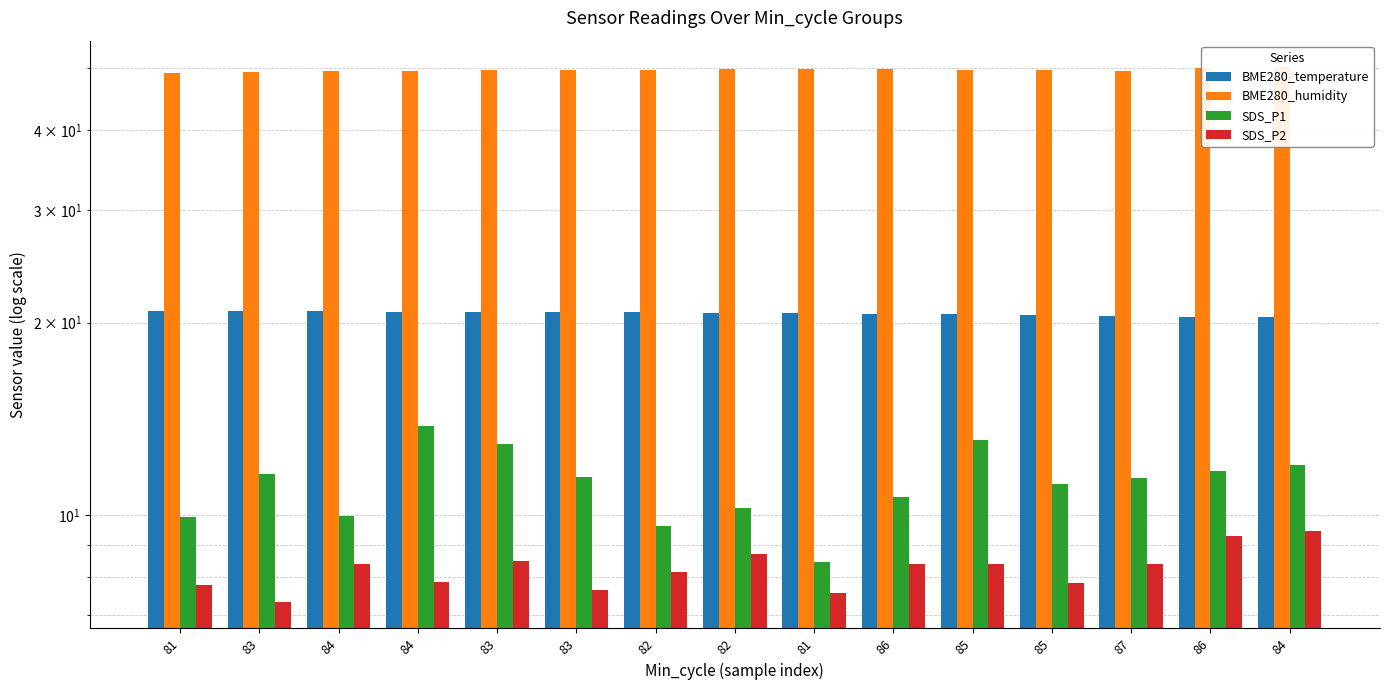

What is the label of the 6th bar from the left?

83